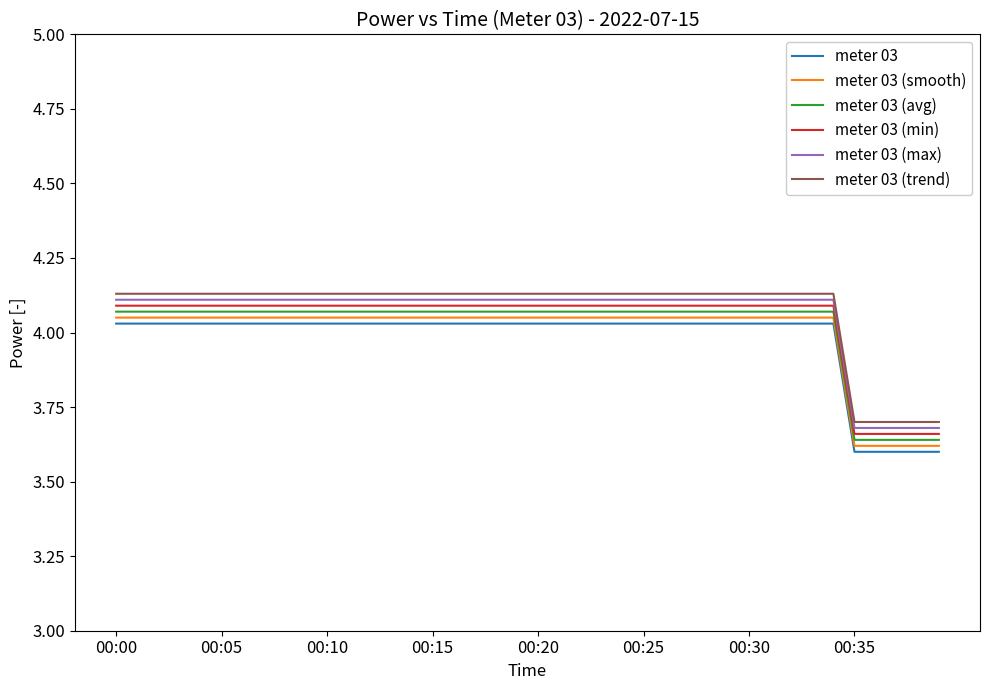

True or false: meter 03 (smooth) and meter 03 (min) cross at least once.

False